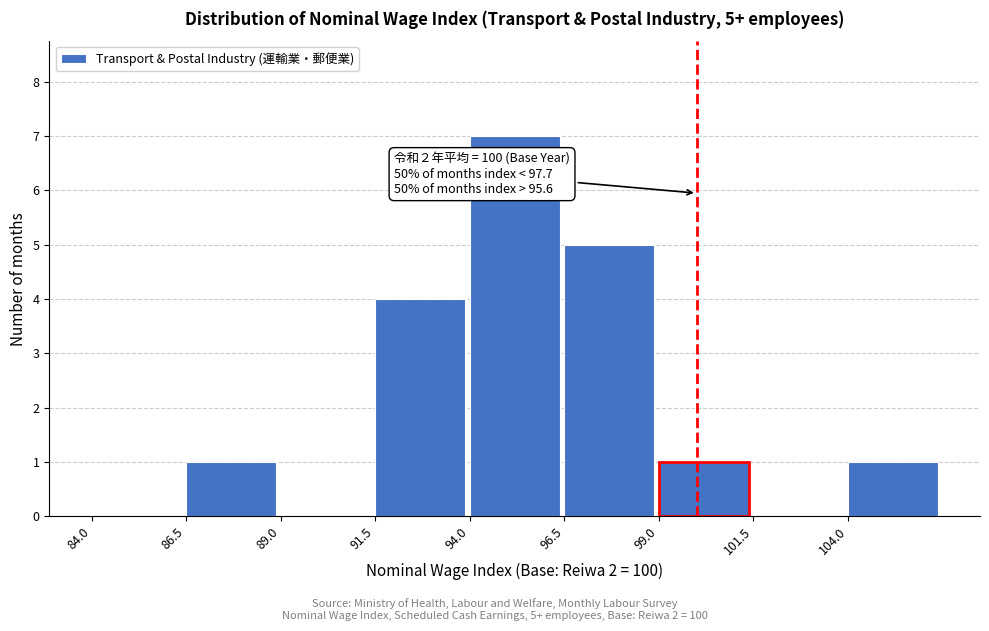

Over which range of the x-axis is the bar tallest?

94.0 to 96.5